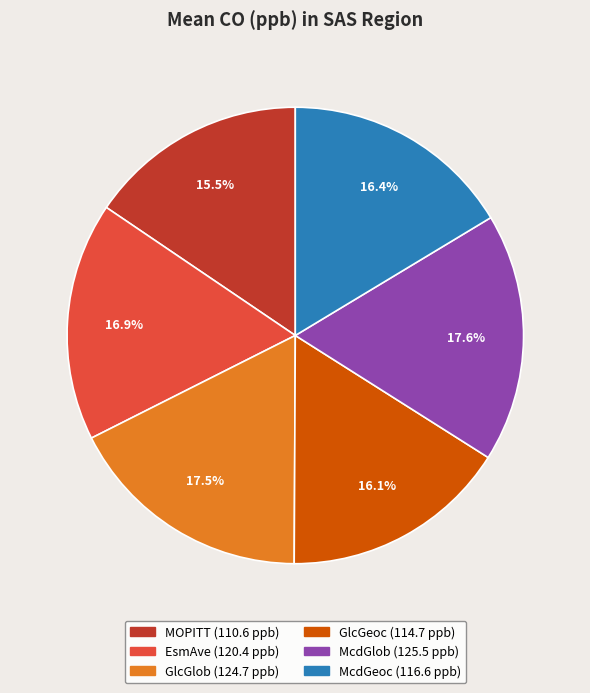

Which category has the smallest portion of the pie?

MOPITT